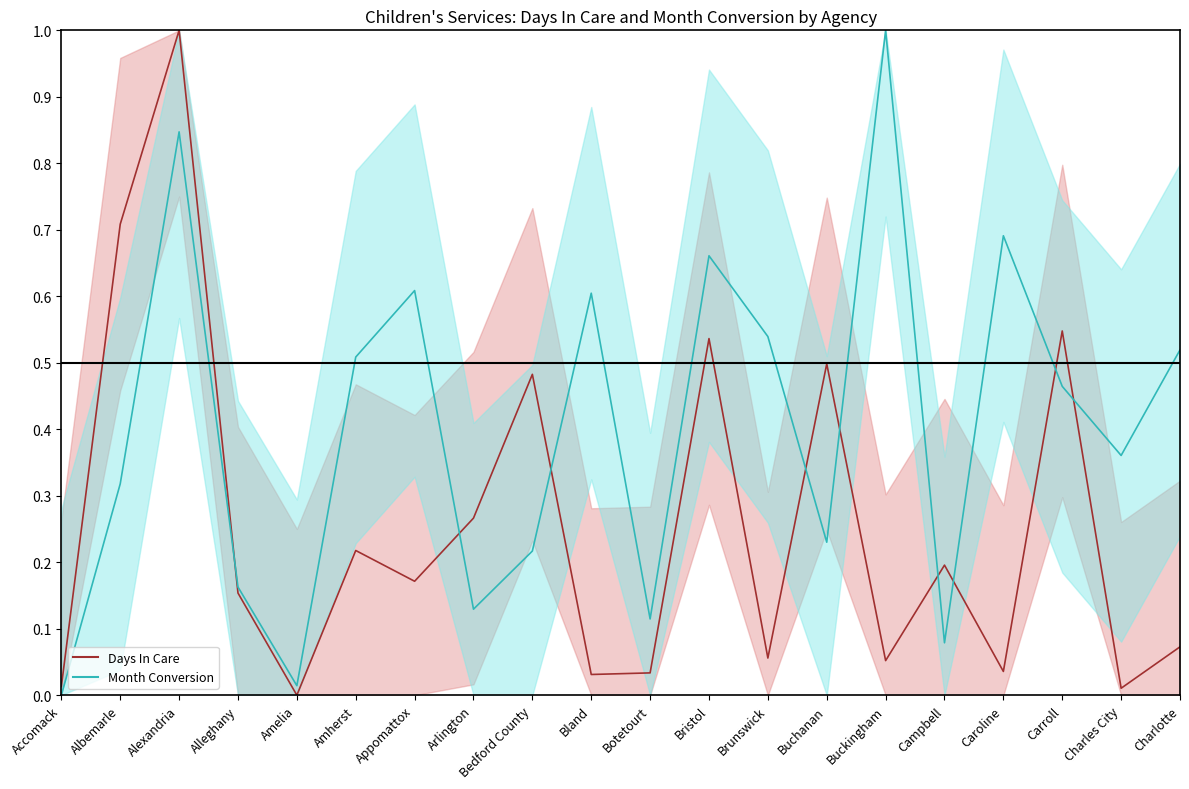

How many interior local peaks does the Days In Care series have?

7